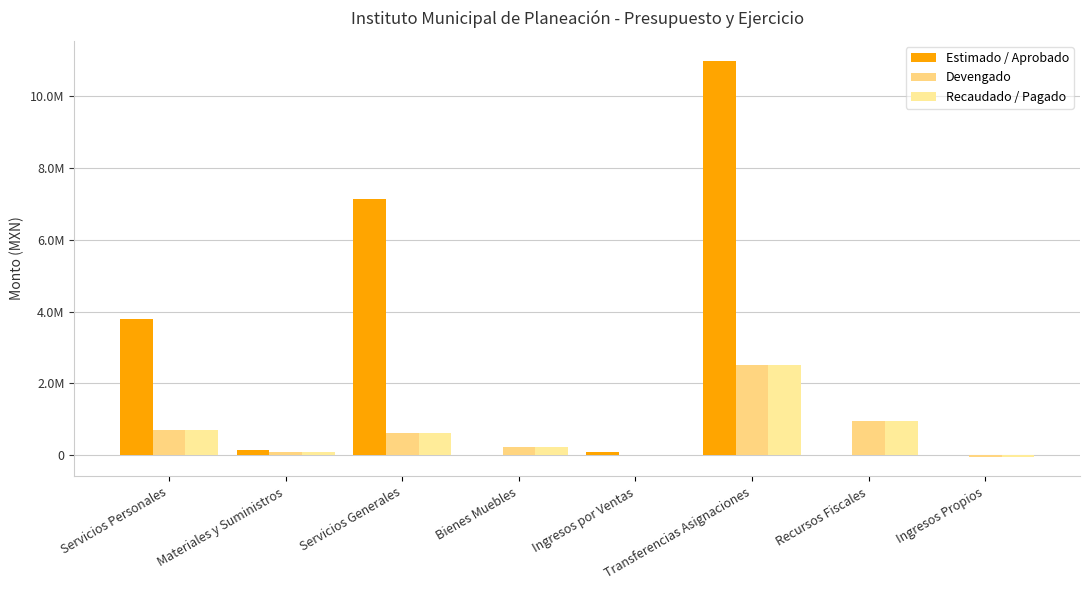

What is the label of the 4th bar from the right?

Ingresos por Ventas